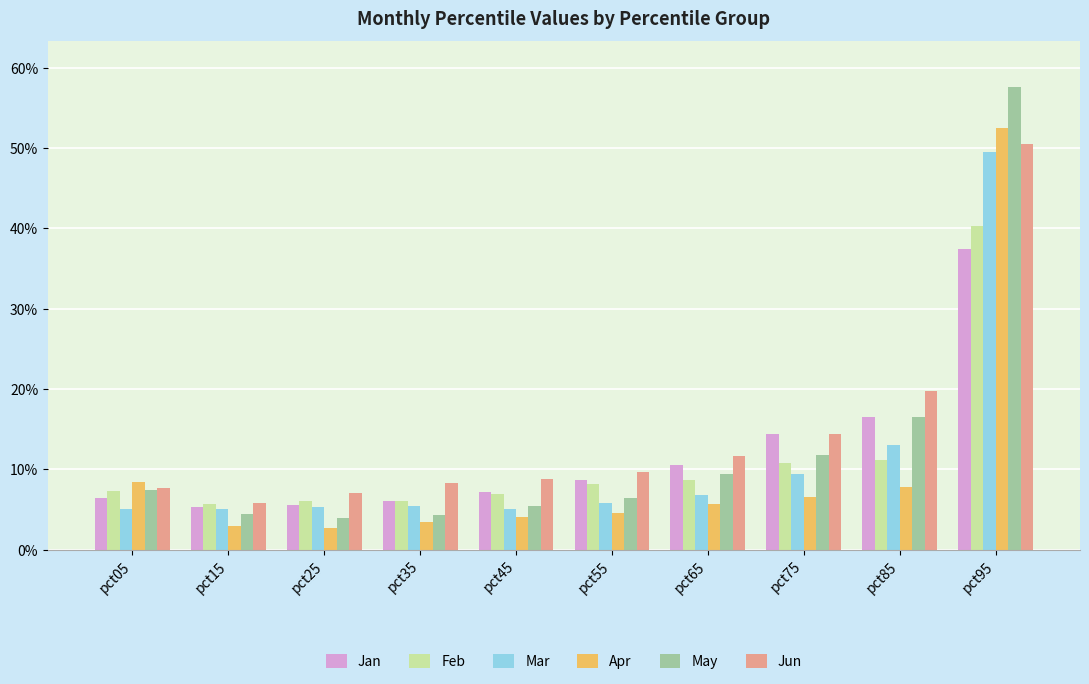

What is the value of the Mar bar at the 2nd from the left?

0.1